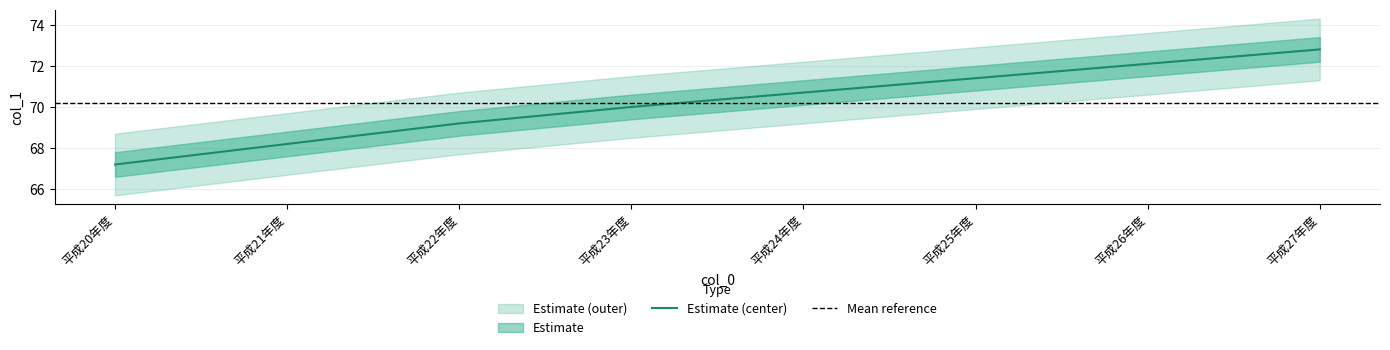

Rank the categories by Estimate (center) value from highest to lowest.

平成27年度, 平成26年度, 平成25年度, 平成24年度, 平成23年度, 平成22年度, 平成21年度, 平成20年度